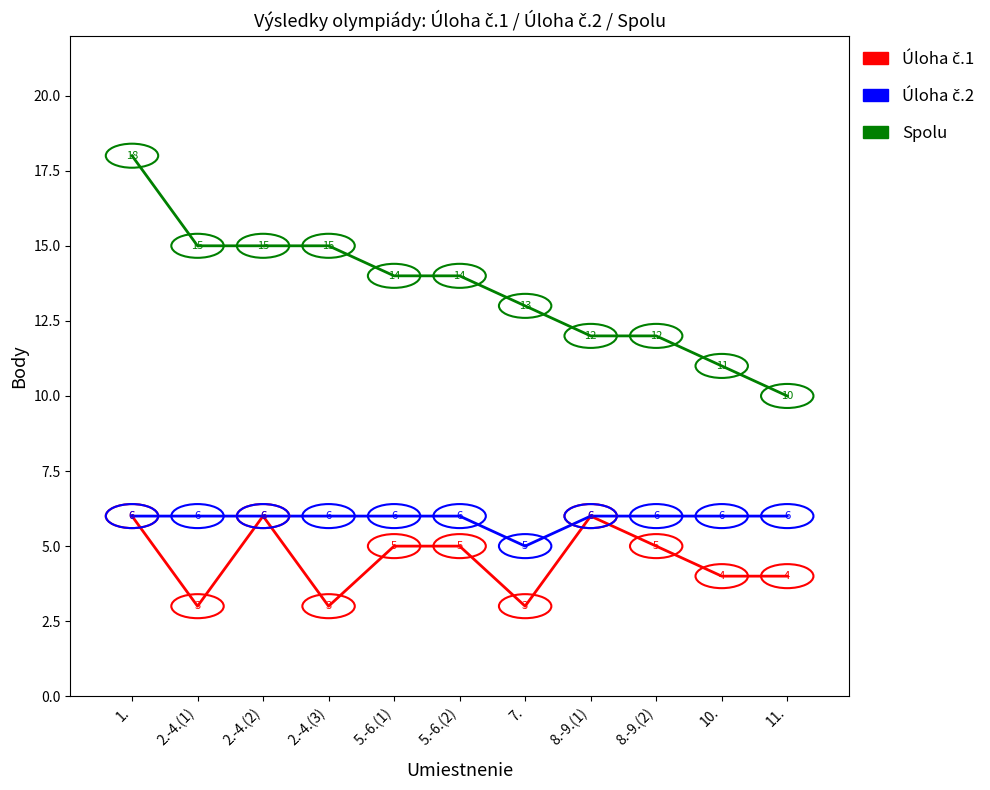

What is the smallest value displayed?

3